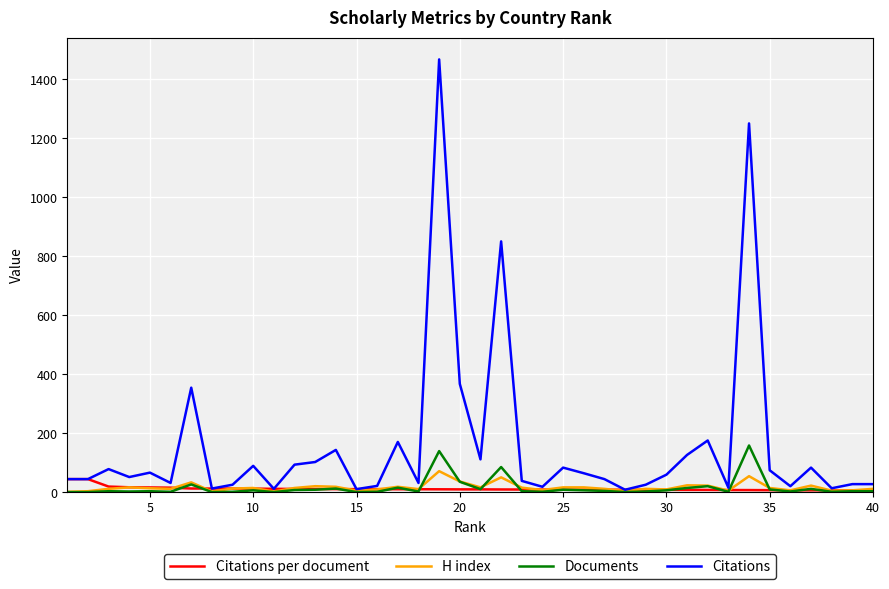

Which series has the largest range (max minus min)?

Citations